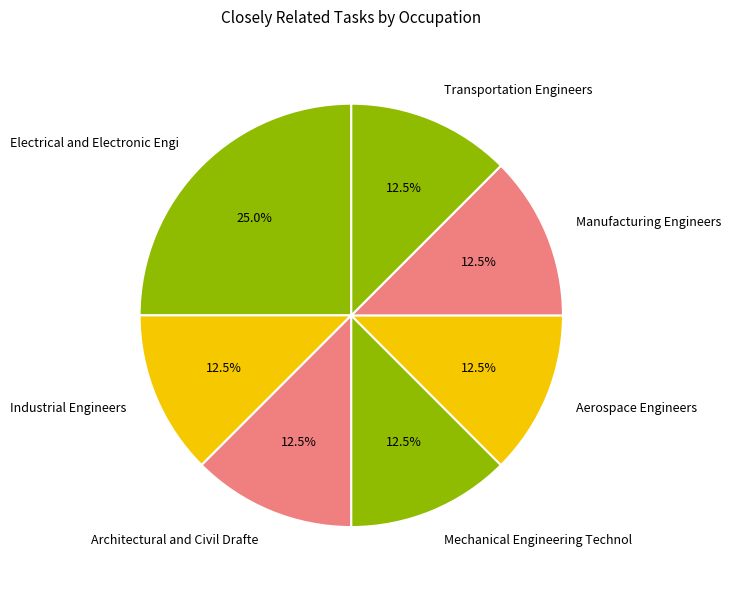

Count the number of slices in the pie.

7